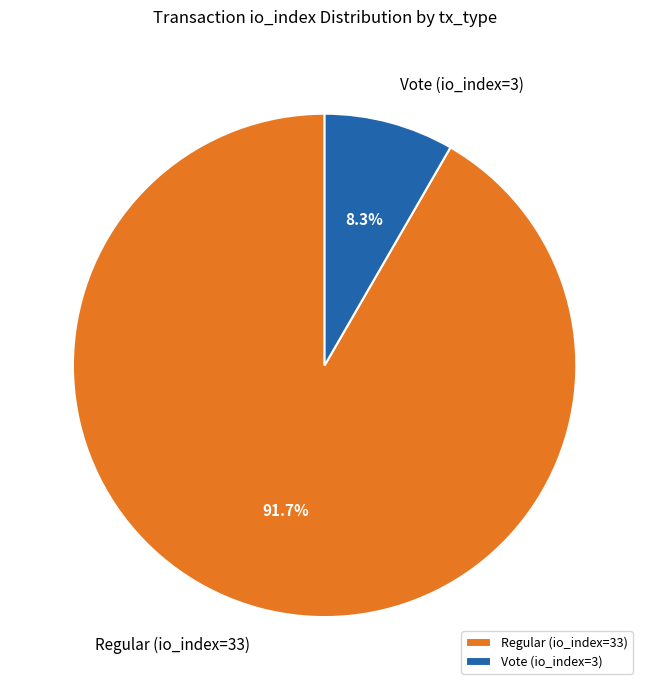

Count the number of slices in the pie.

2